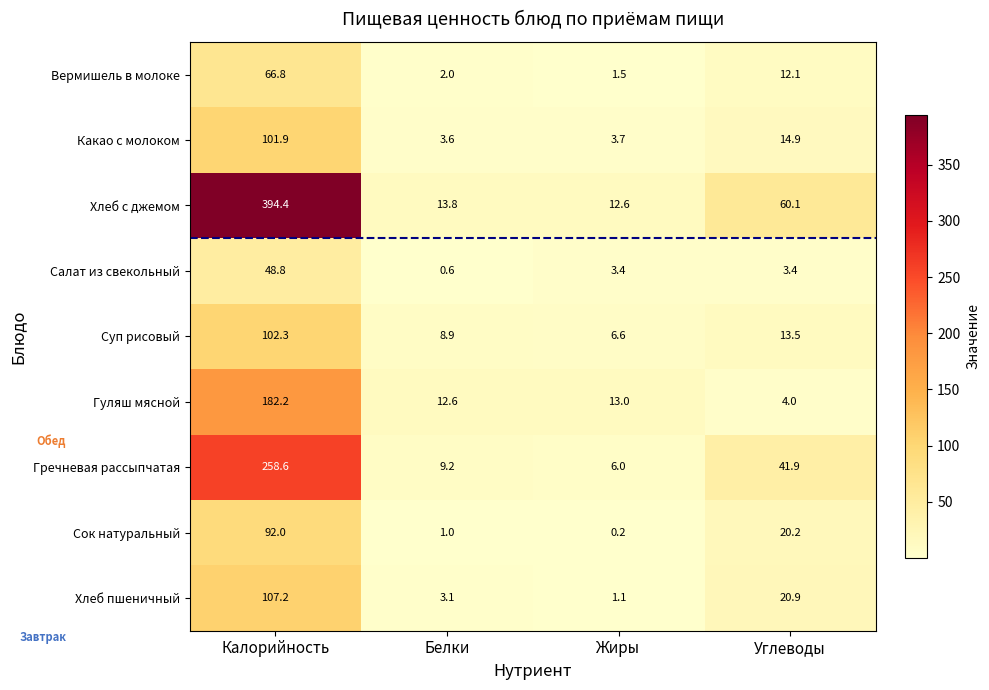

Count the number of data series in this chart.

9